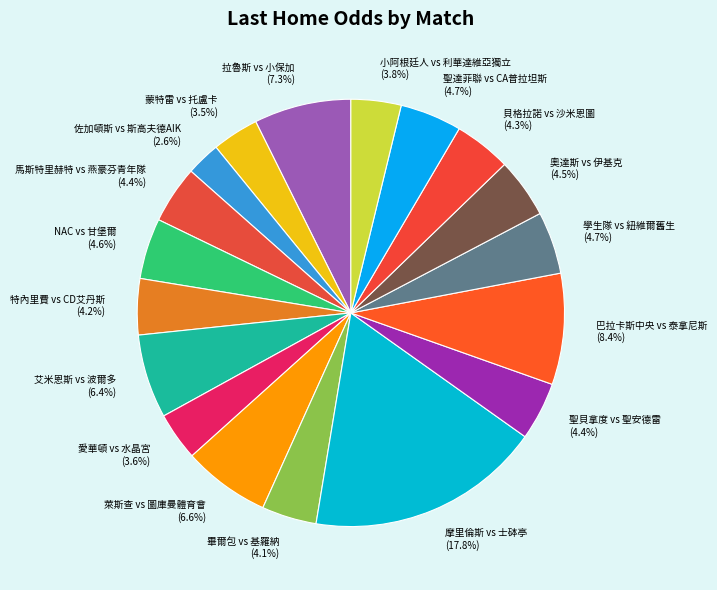

To the nearest percent, what percentage of the pie is 愛華頓 vs 水晶宮?

4%